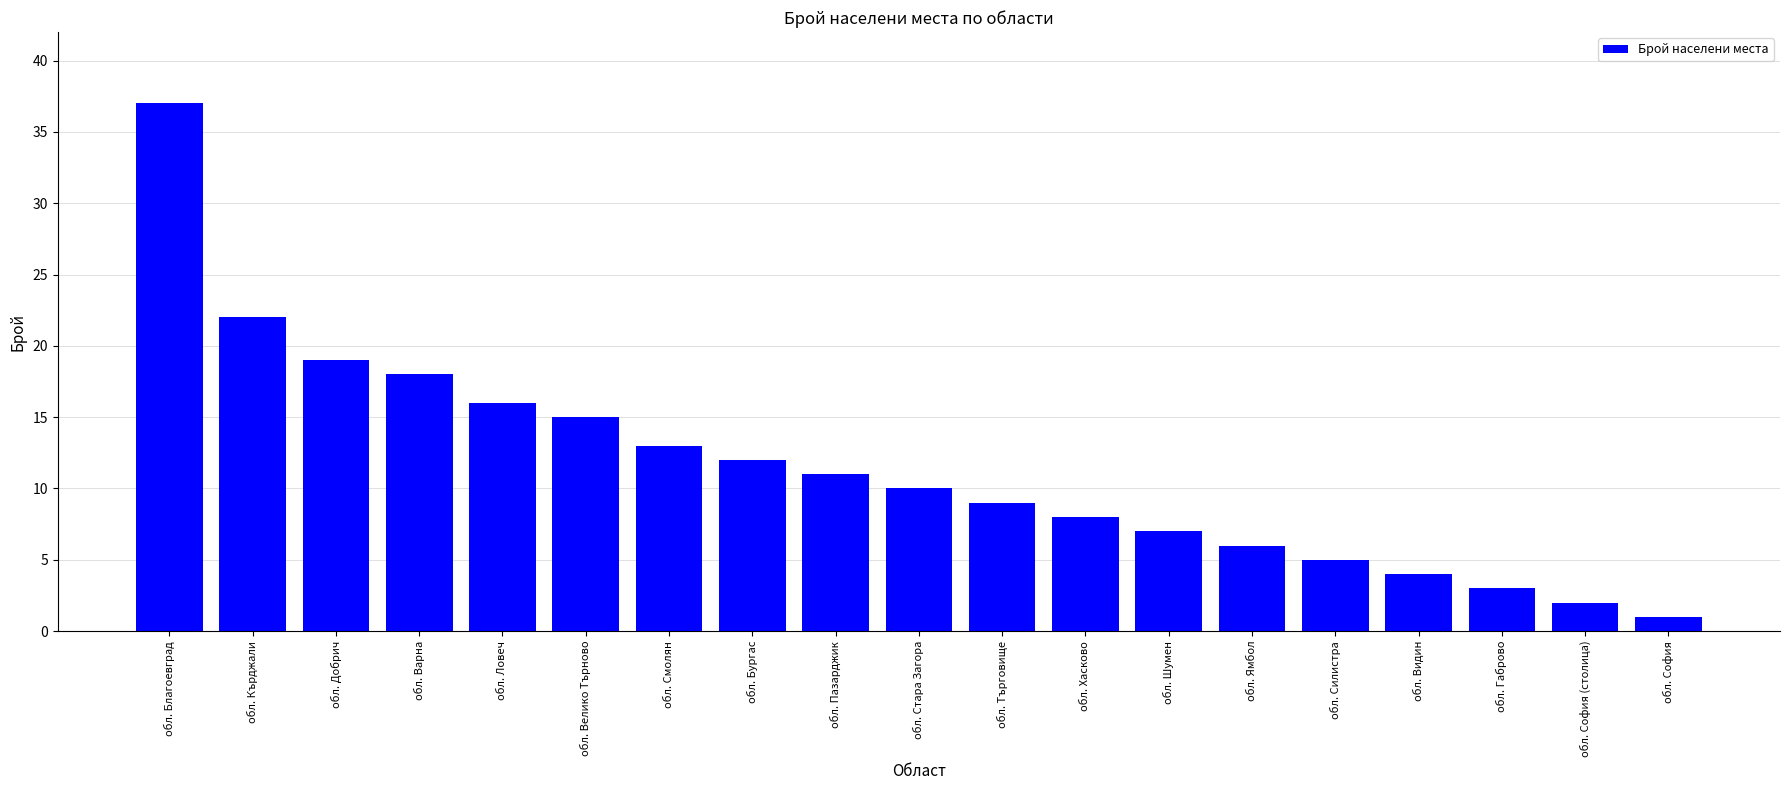

What is the sum of the values at обл. София and обл. Добрич?

20